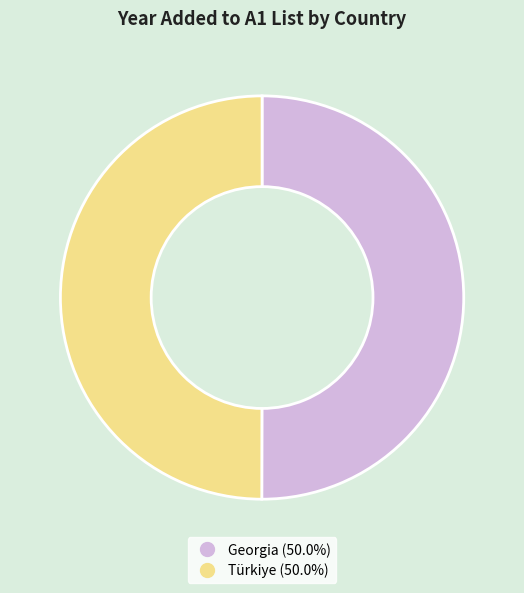

Is the sum of Georgia and Türkiye greater than half?

Yes